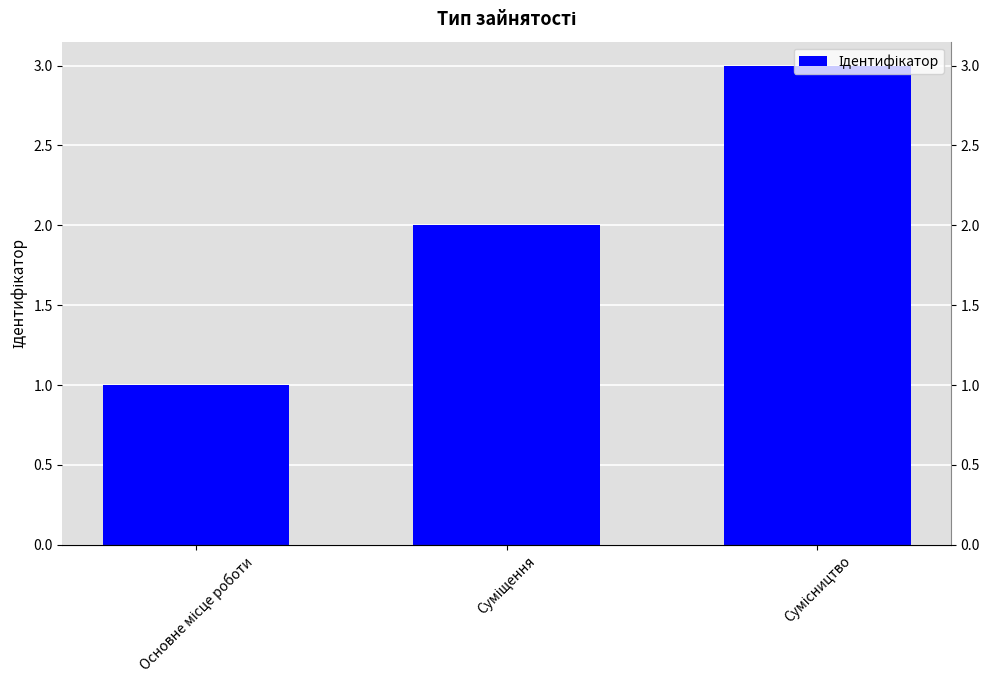

What is the approximate value at Суміщення?

2